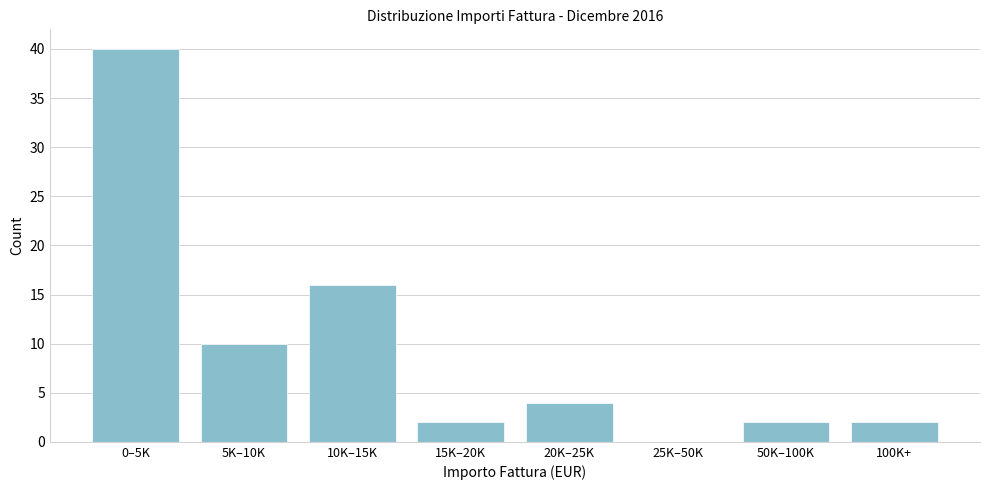

Reading left to right, list all the values displayed in this chart.

0–5K=40	5K–10K=10	10K–15K=16	15K–20K=2	20K–25K=4	25K–50K=0	50K–100K=2	100K+=2